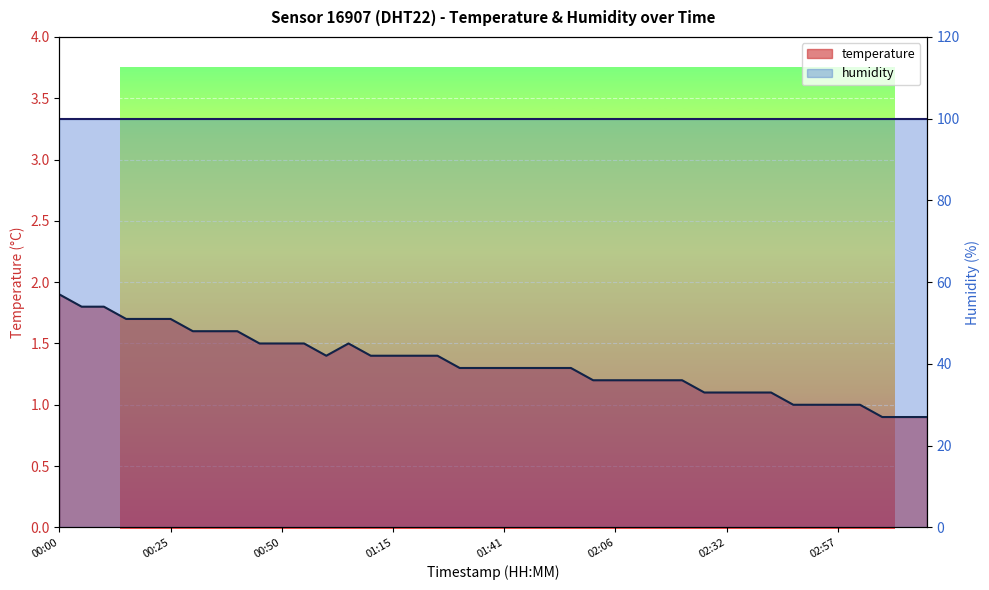

What value does the data have at 00:05?

1.8